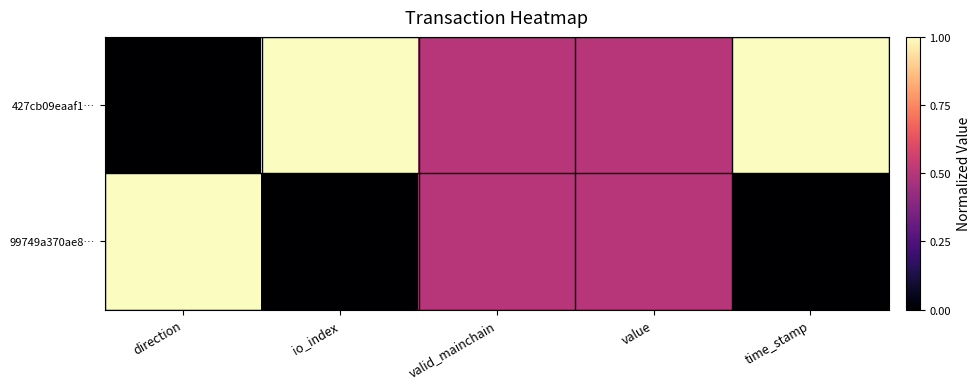

Which series has the largest total across all categories?

427cb09eaaf1…